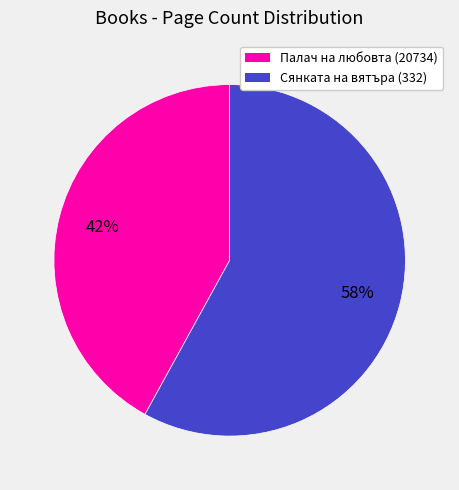

Does Сянката на вятъра (332) represent more than half of the total?

Yes